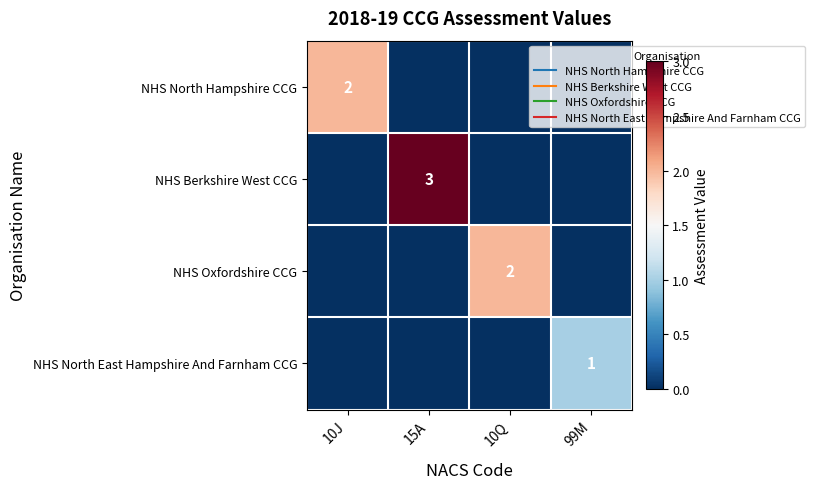

Which series changed the most between 10J and 10Q?

NHS North Hampshire CCG